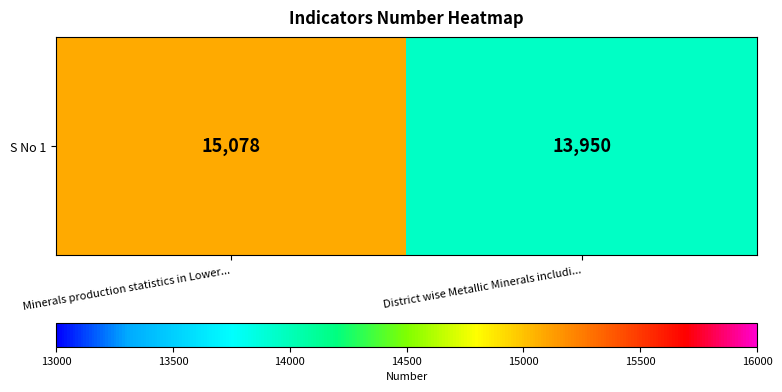

Which category has the lowest value across all series?

District wise Metallic Minerals includi...